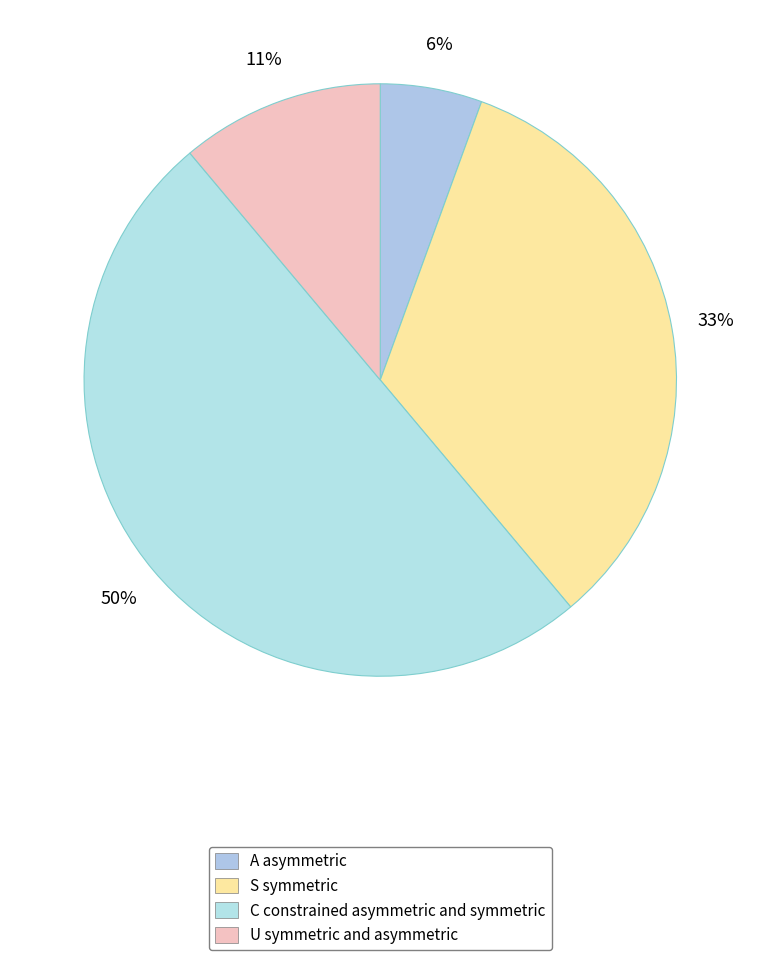

How many segments does this pie chart have?

4